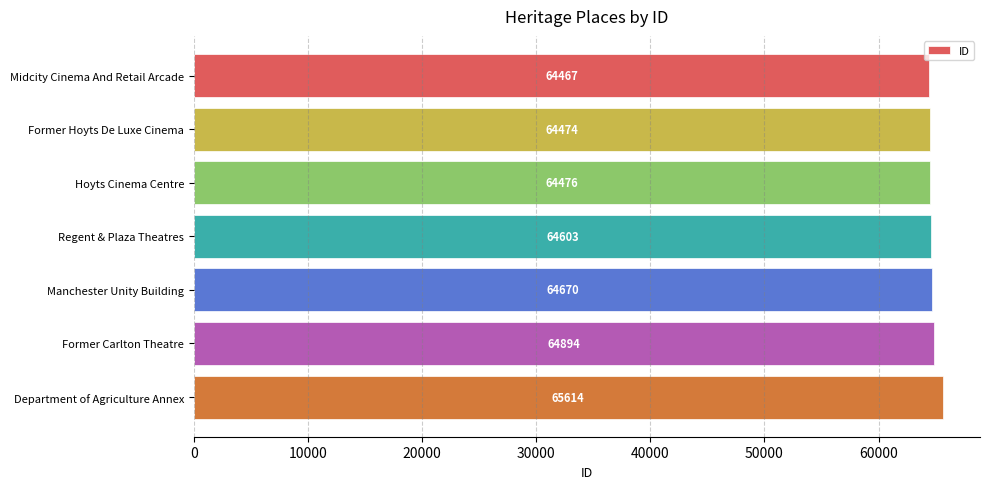

Reading top to bottom, list all the values displayed in this chart.

Midcity Cinema And Retail Arcade=64467	Former Hoyts De Luxe Cinema=64474	Hoyts Cinema Centre=64476	Regent & Plaza Theatres=64603	Manchester Unity Building=64670	Former Carlton Theatre=64894	Department of Agriculture Annex=65614